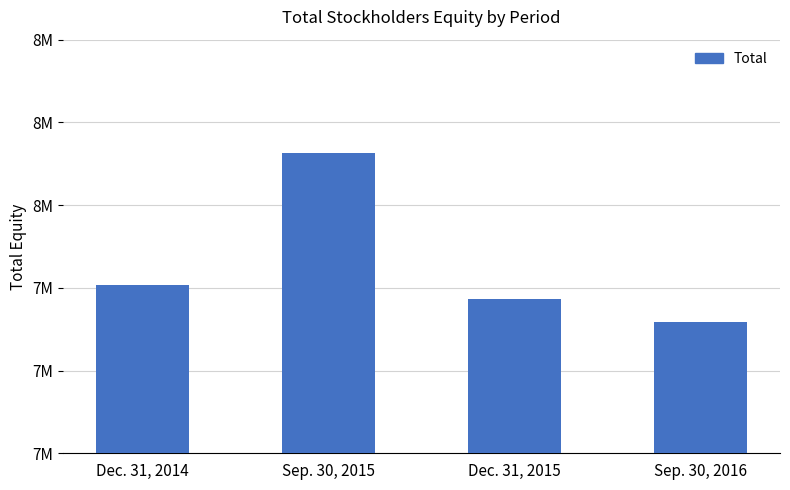

Are the bars horizontal?

No